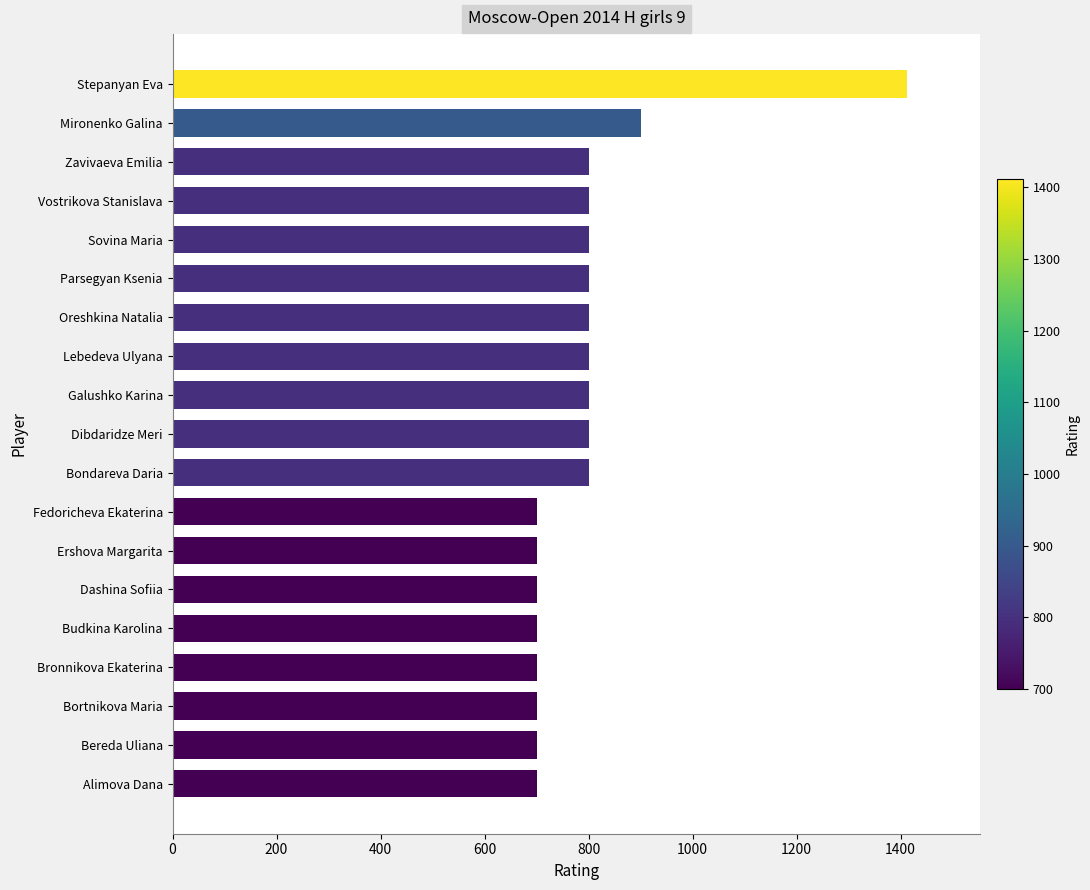

Between Mironenko Galina and Lebedeva Ulyana, which is larger?

Mironenko Galina